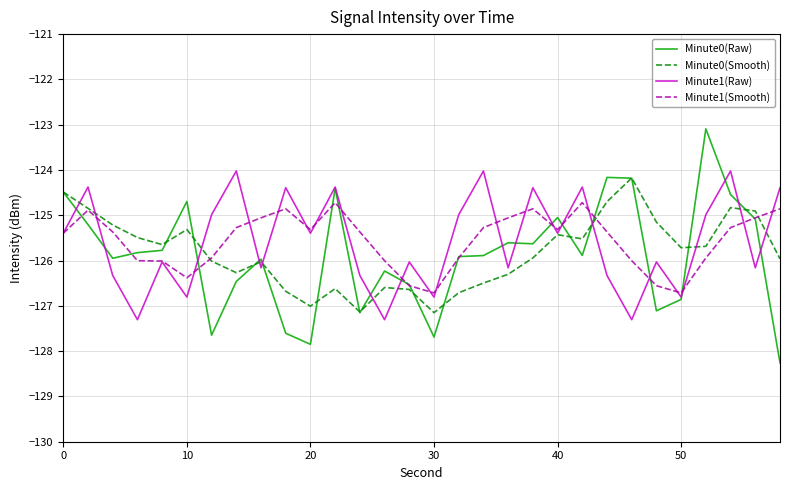

What is the average value of the Minute0(Smooth) series?

-125.8